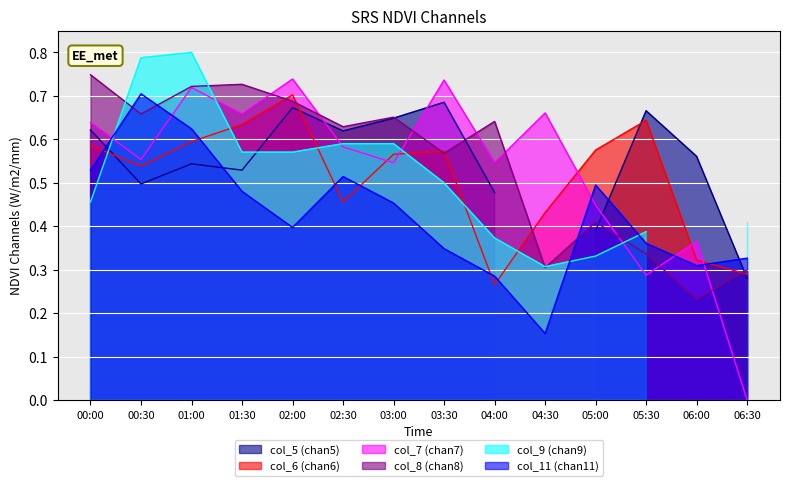

Which category has the lowest value in the col_7 (chan7) series?

06:30